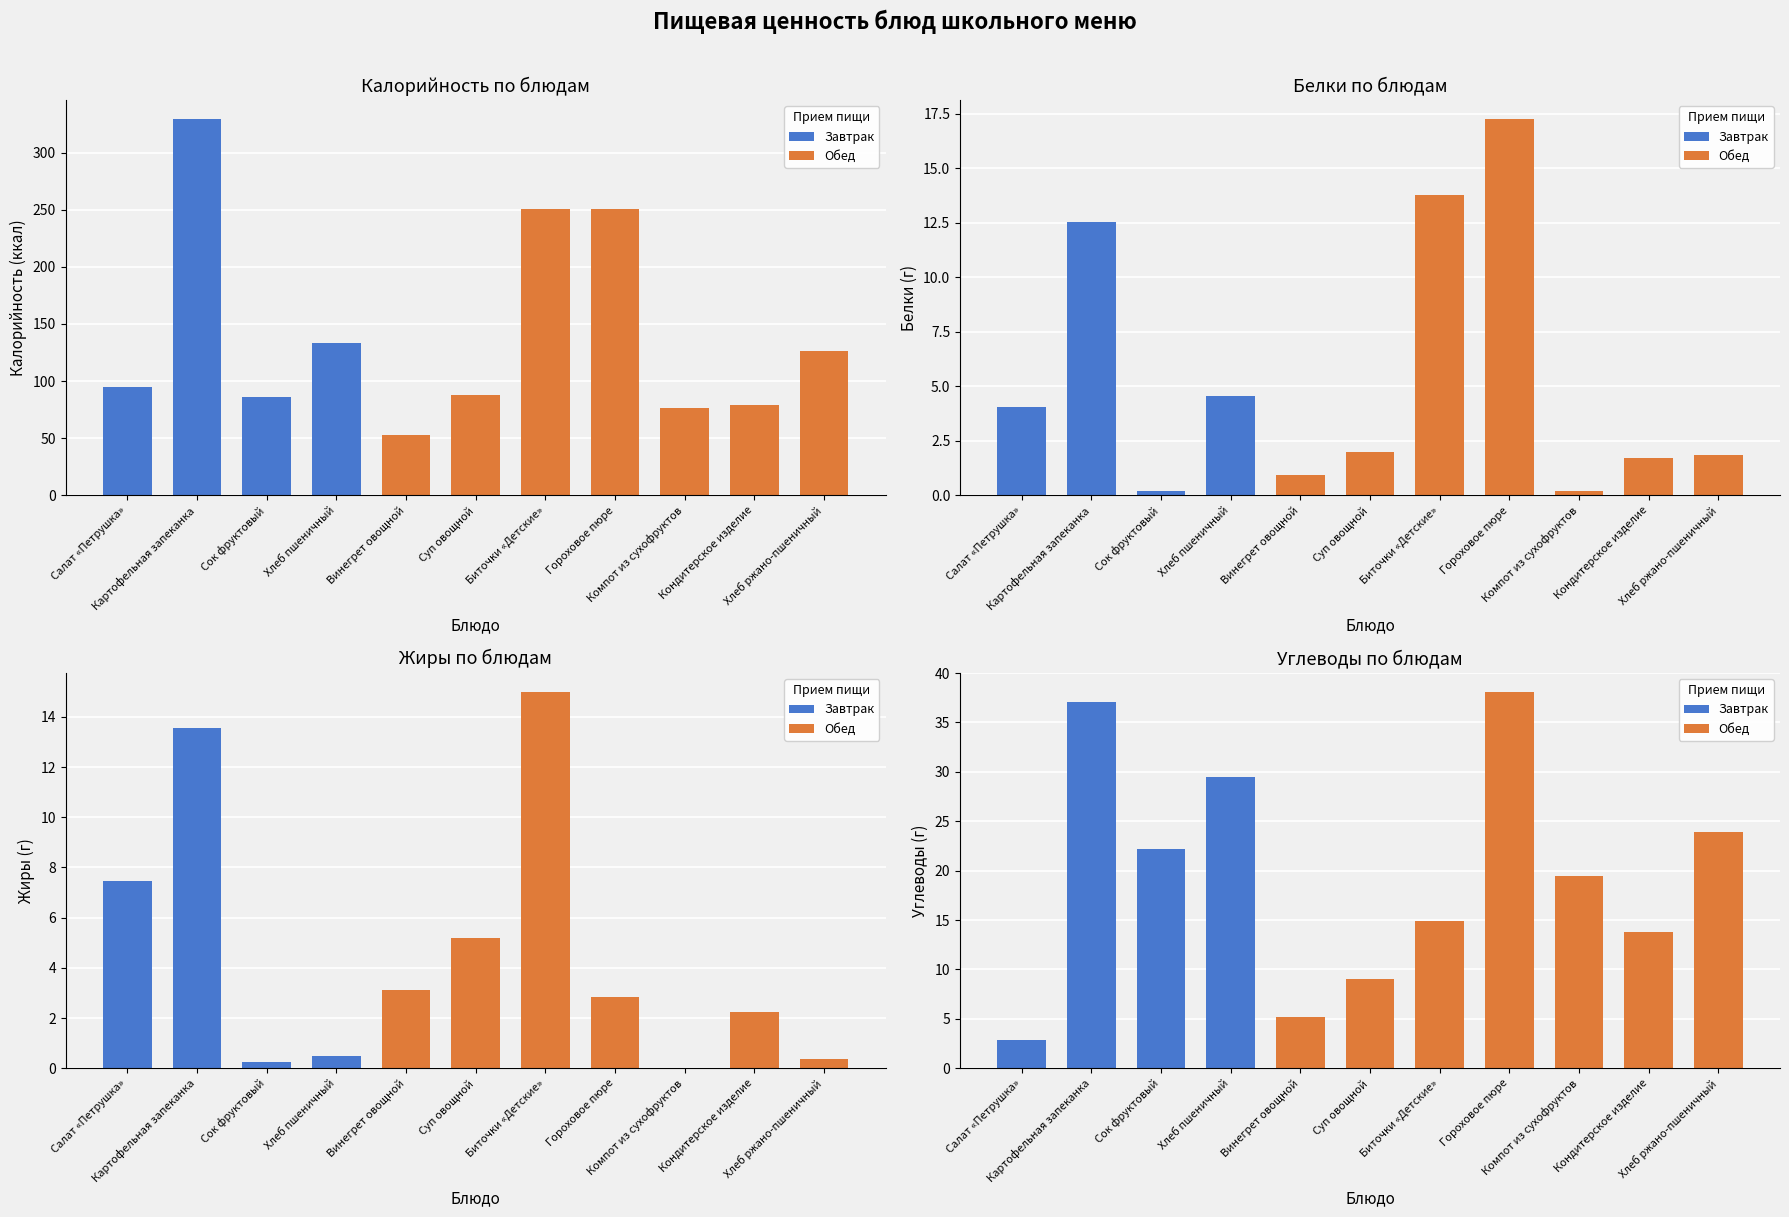

The Калорийность series shows 76.8 at Компот из сухофруктов. True or false?

True